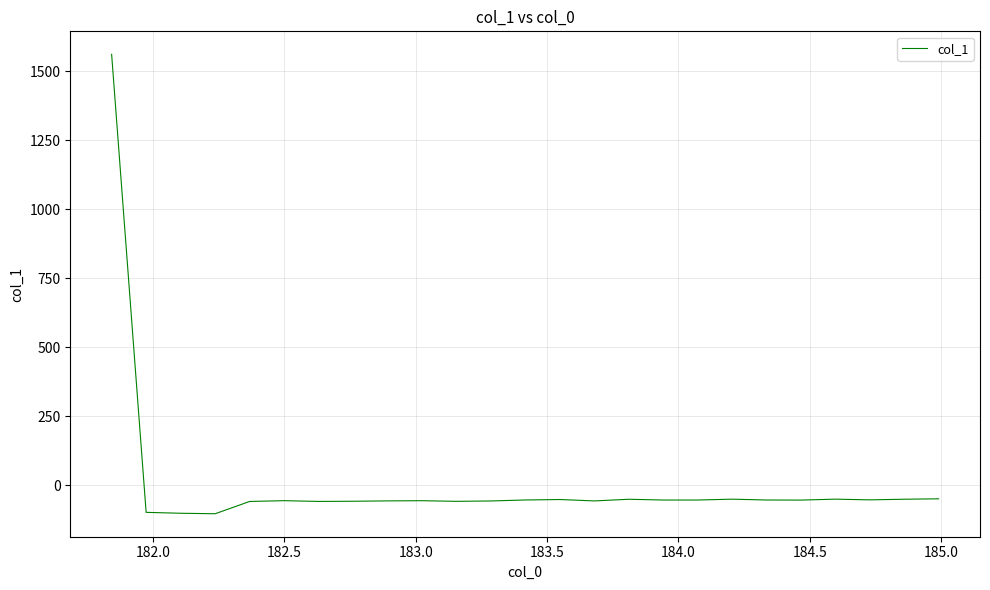

What is the sum of all values?

99.4